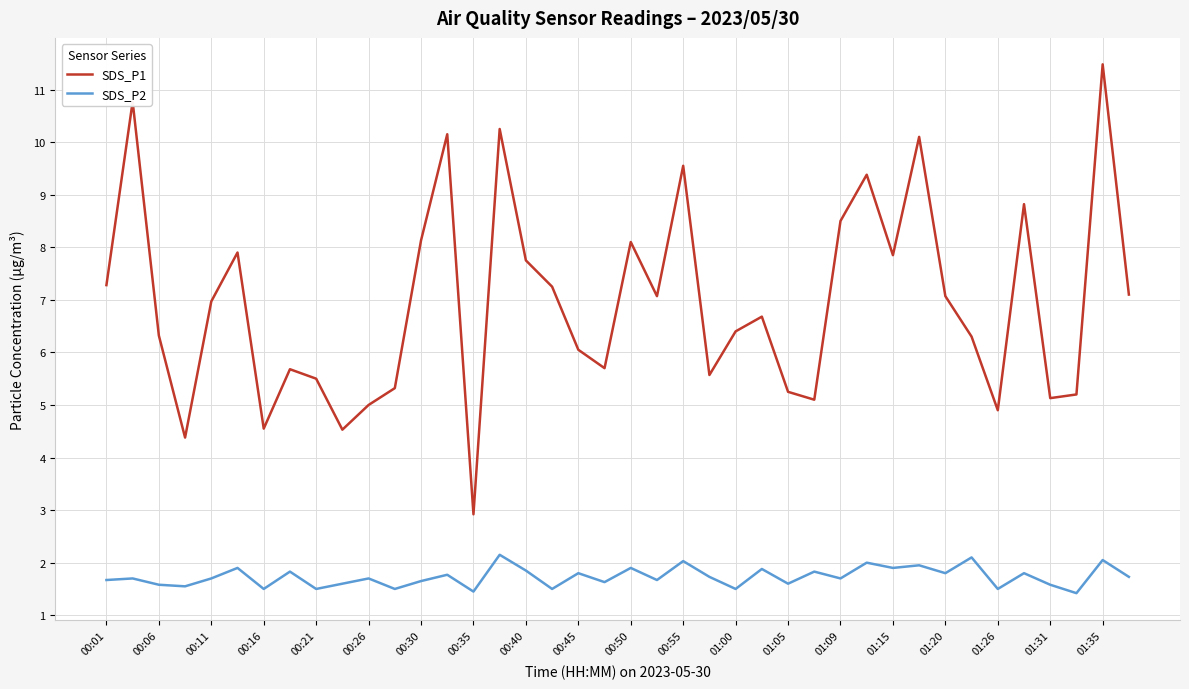

Rank the series by their average value, from highest to lowest.

SDS_P1, SDS_P2